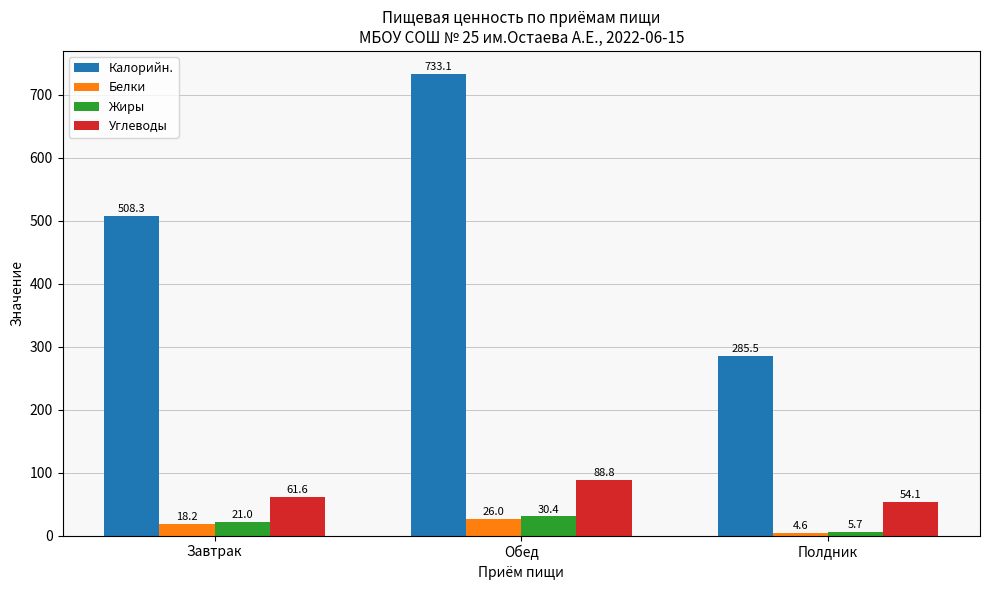

Which series has the widest spread of values?

Калорийн.